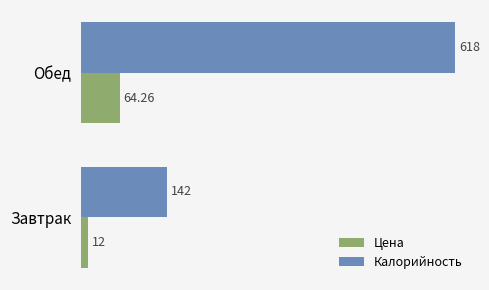

What is the average value of the Калорийность series?

380.0